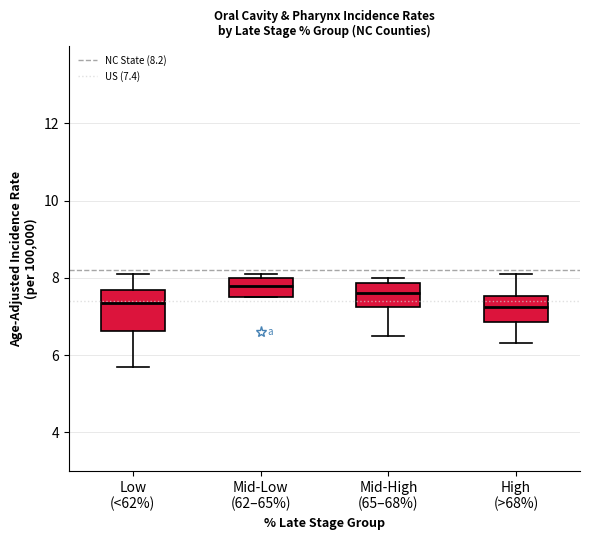

Comparing the boxes themselves (not the whiskers), which one is the tallest?

Low (<62%)